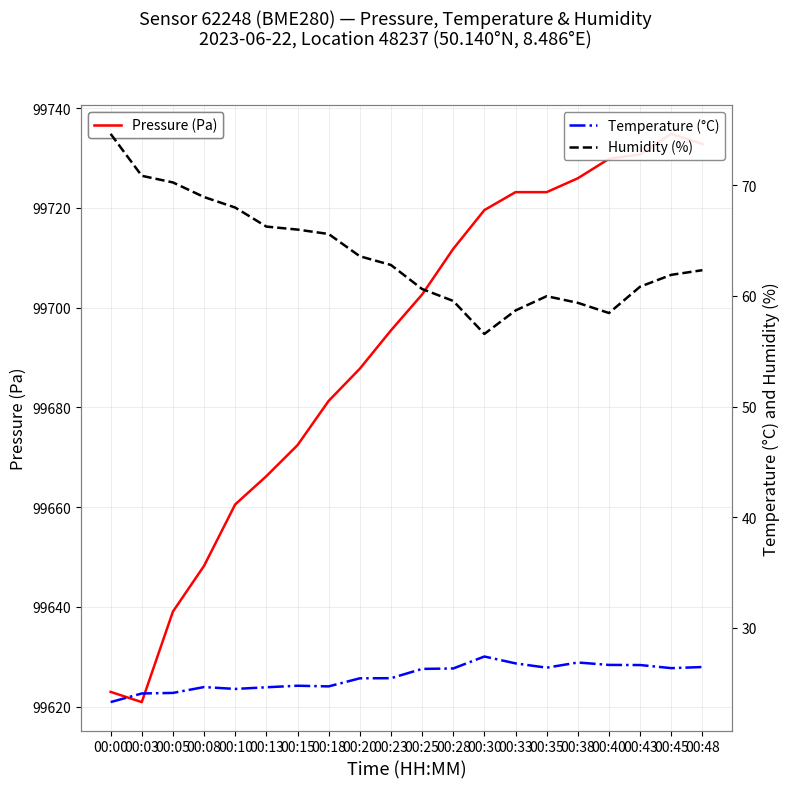

Rank the series at 00:10 from highest to lowest value.

Pressure (Pa), Humidity (%), Temperature (°C)